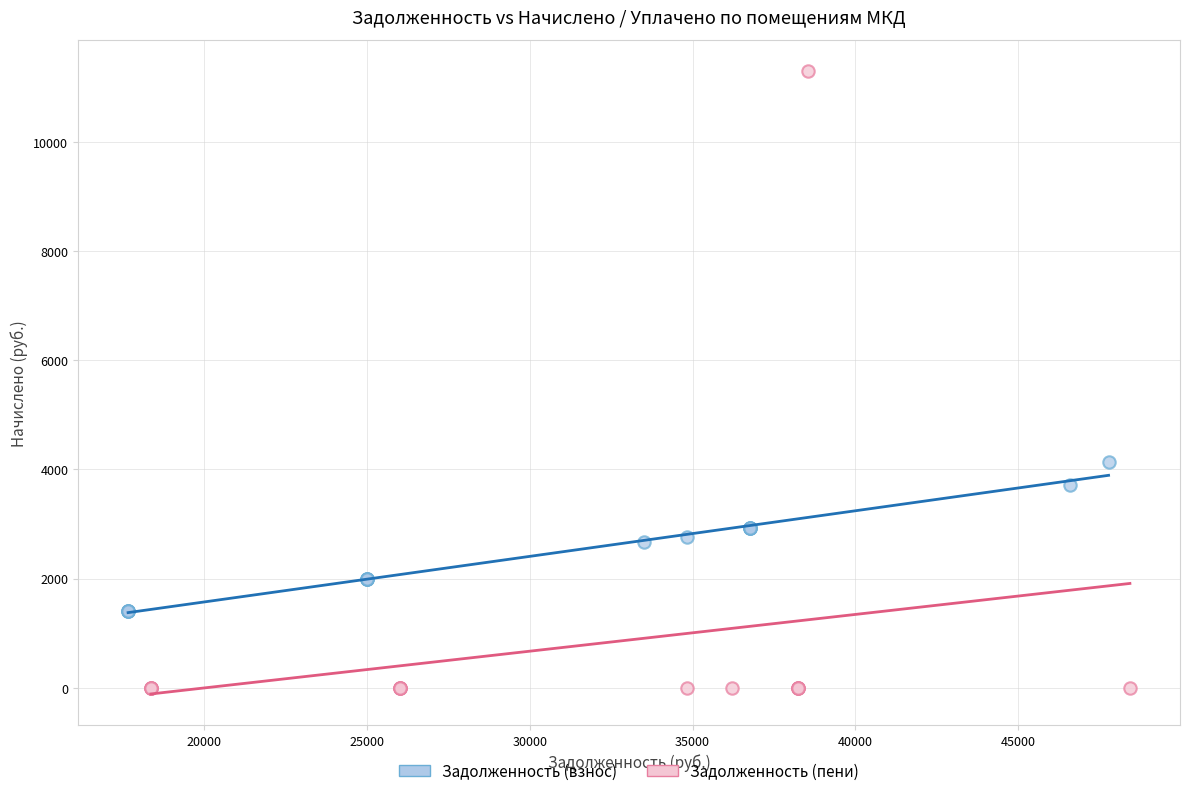

Which series has the largest Y range (max minus min)?

Задолженность (пени)